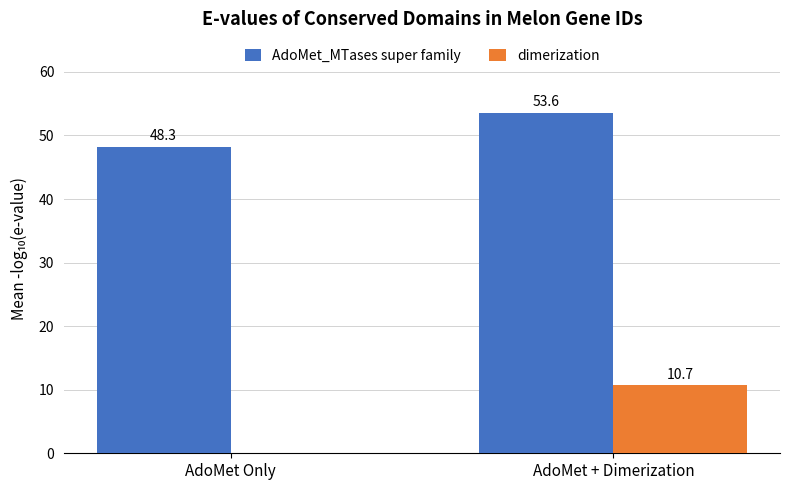

What is the sum of all AdoMet_MTases super family values?

101.9